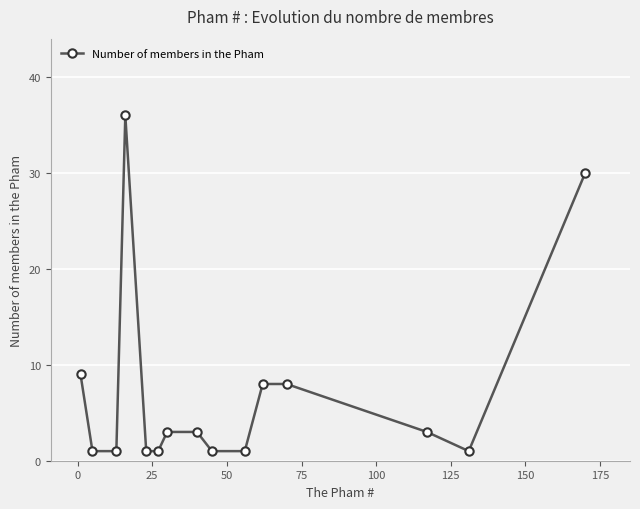

What is the value of the 15th point from the left?

30